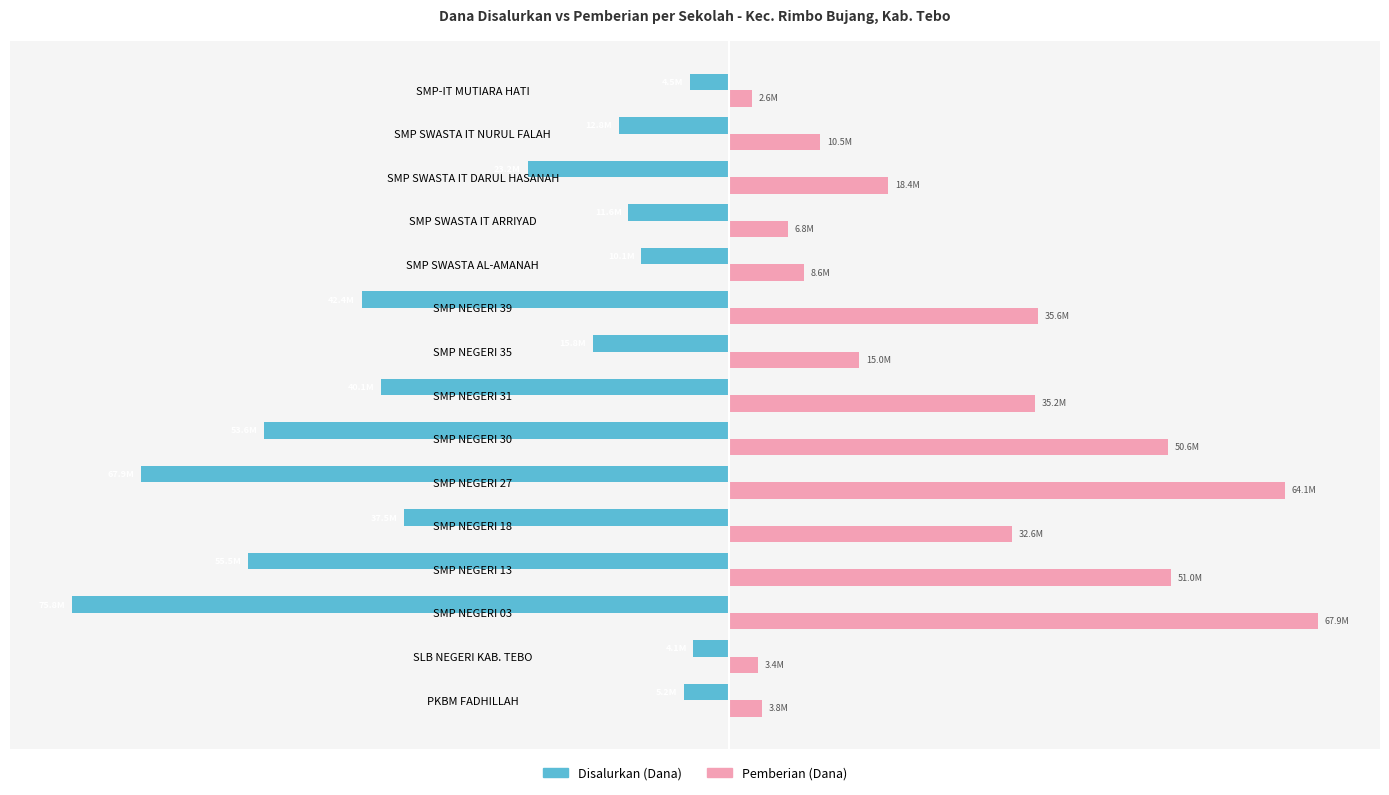

What are all the series names shown in the legend?

Disalurkan (Dana), Pemberian (Dana)